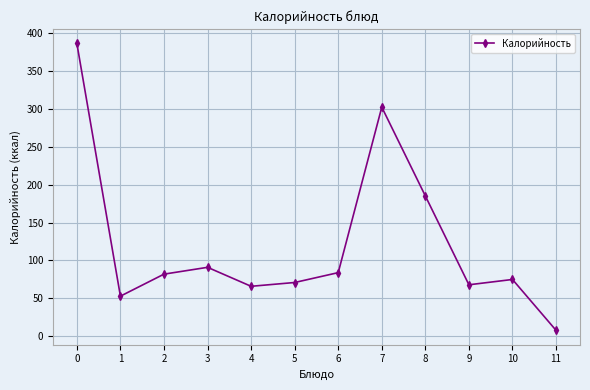

Where is the first local maximum?

3